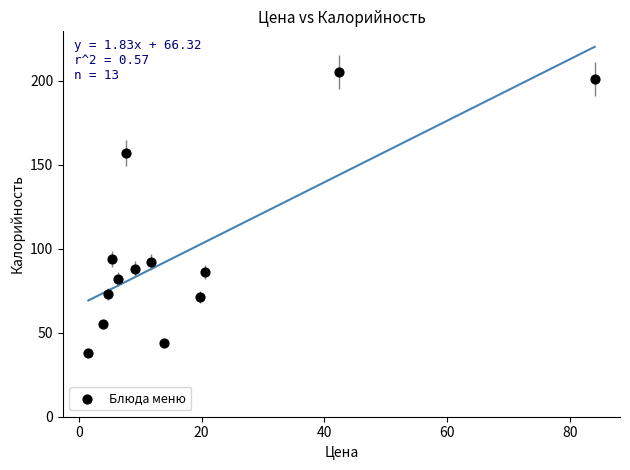

What is the range of Y values (max minus min)?

167